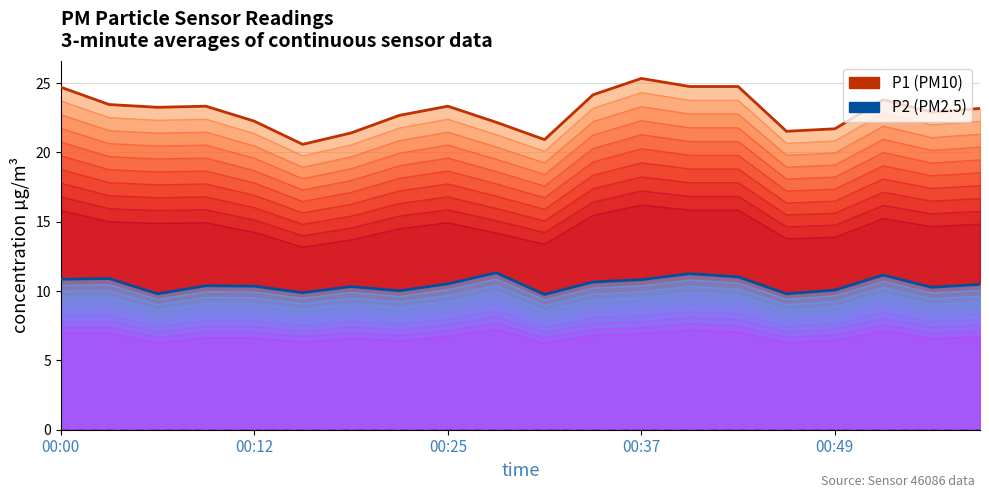

What is the approximate value of P1 (PM10) at 17?

23.8